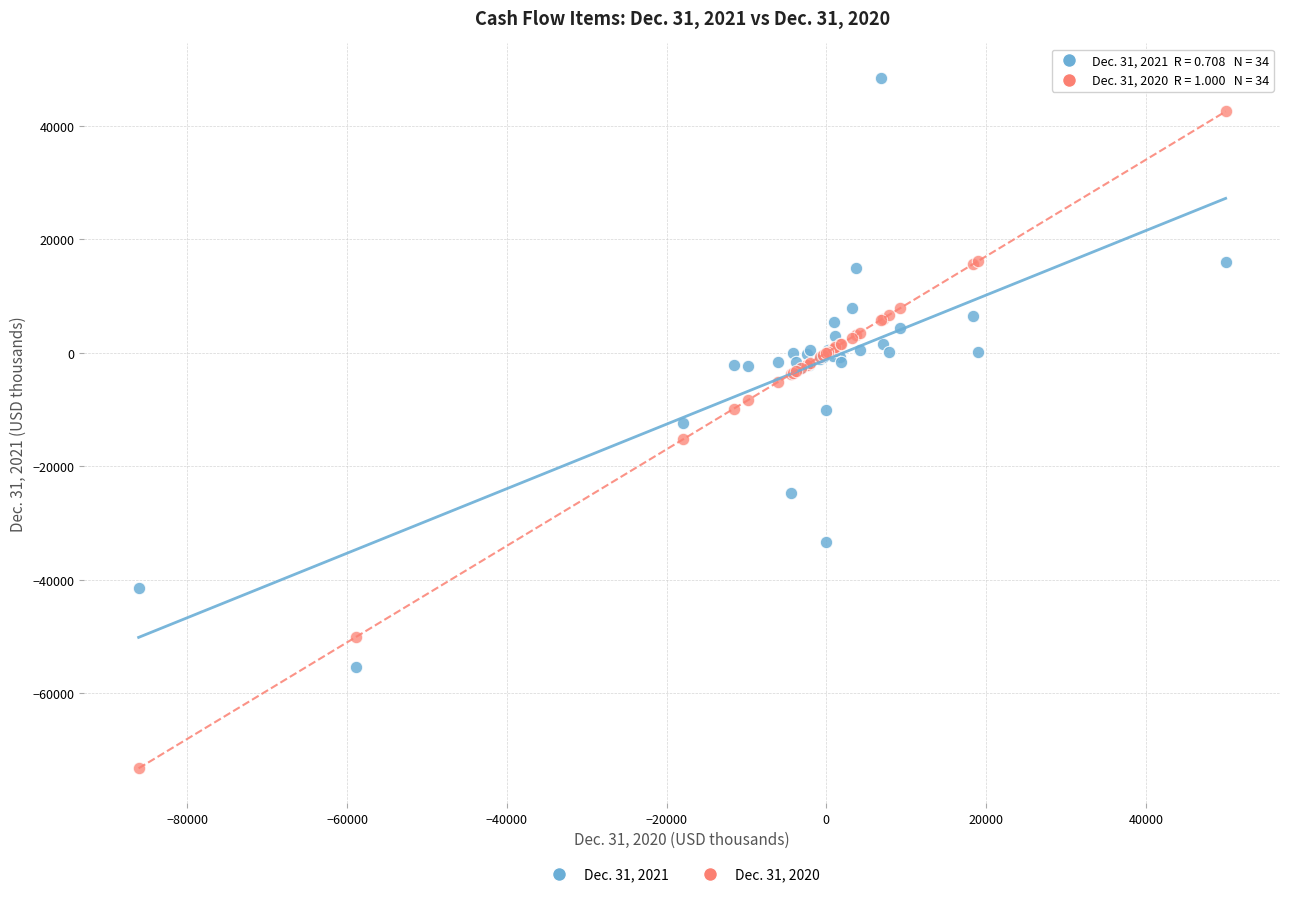

Which series contains the highest Y value?

Dec. 31, 2021